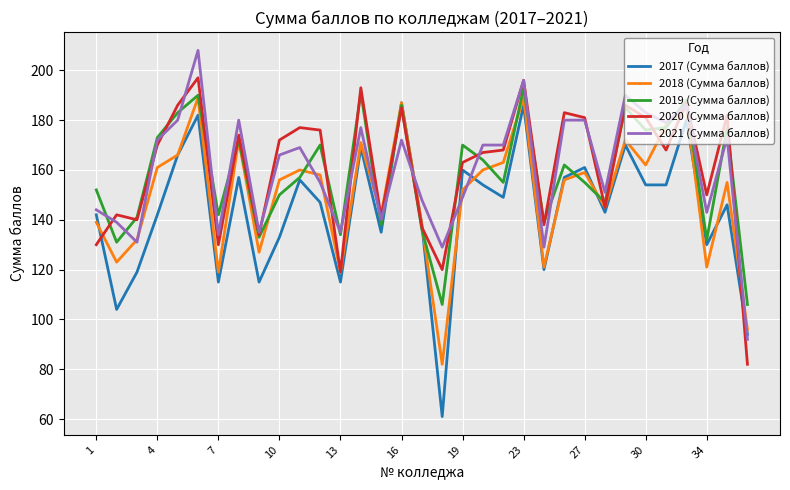

True or false: 2017 (Сумма баллов) and 2021 (Сумма баллов) cross at least once.

True